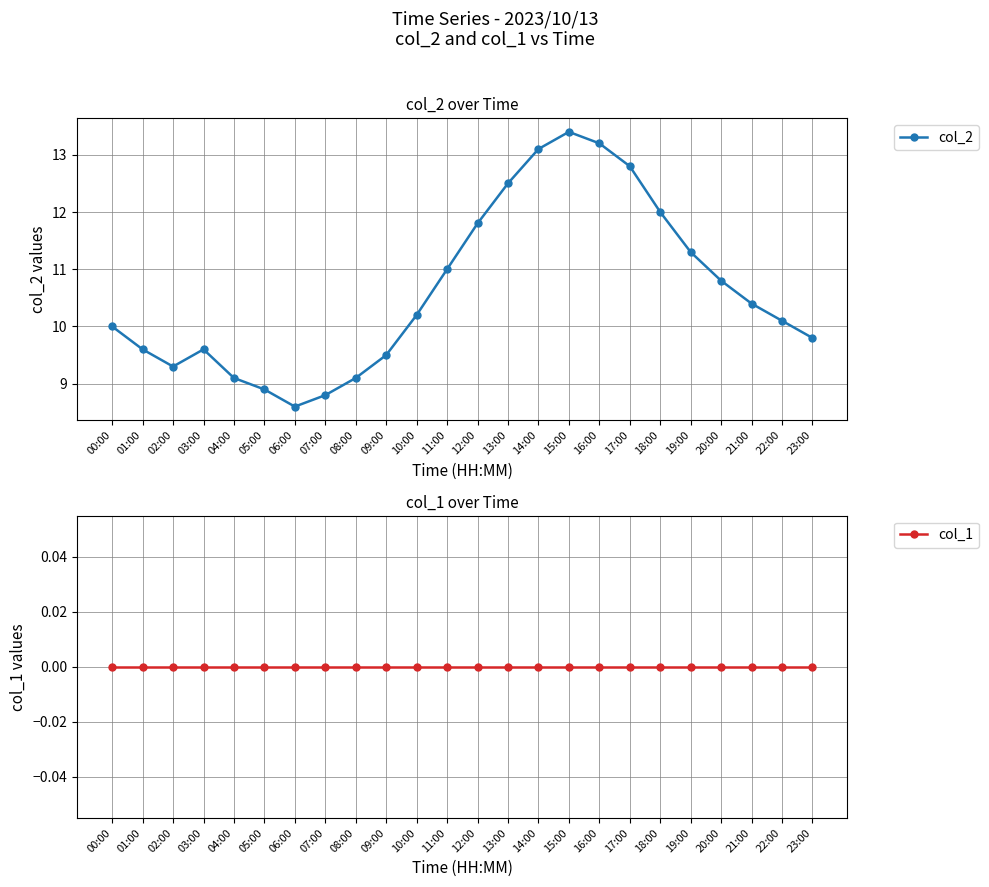

Reading left to right, extract all data points from this chart.

col_2: 10.0	9.6	9.3	9.6	9.1	8.9	8.6	8.8	9.1	9.5	10.2	11.0	11.8	12.5	13.1	13.4	13.2	12.8	12.0	11.3	10.8	10.4	10.1	9.8
col_1: 0.0	0.0	0.0	0.0	0.0	0.0	0.0	0.0	0.0	0.0	0.0	0.0	0.0	0.0	0.0	0.0	0.0	0.0	0.0	0.0	0.0	0.0	0.0	0.0